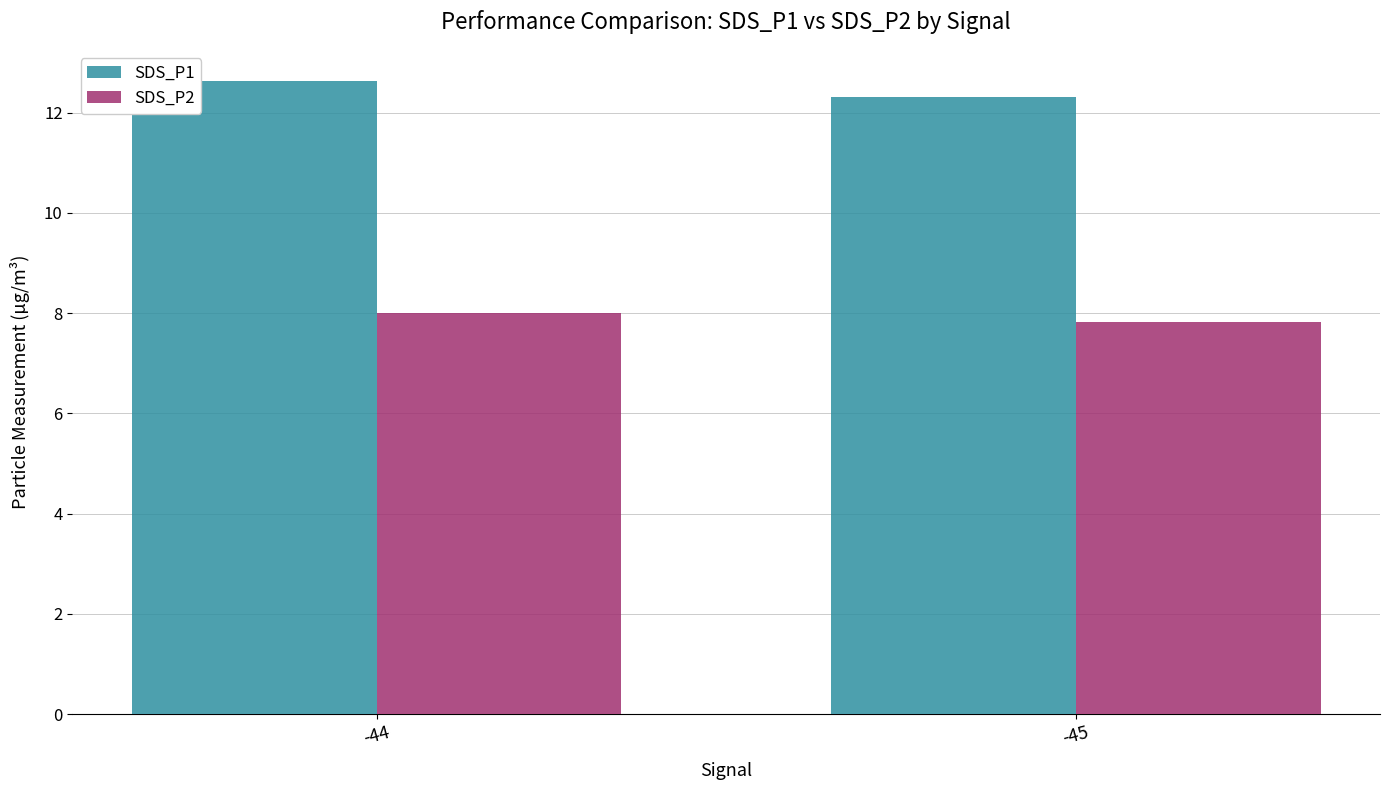

Count the number of categories in the chart.

2